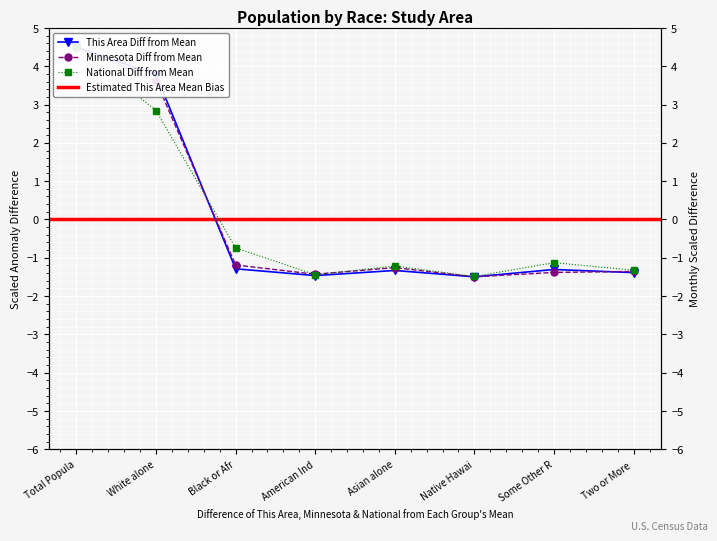

True or false: Minnesota has more than 1 interior local peaks.

False